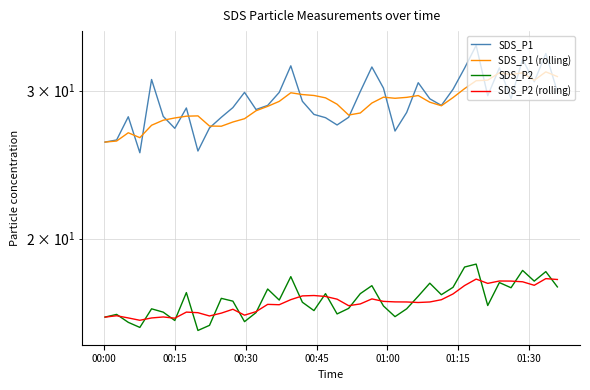

At which category does SDS_P2 (rolling) reach its first local peak?

00:15